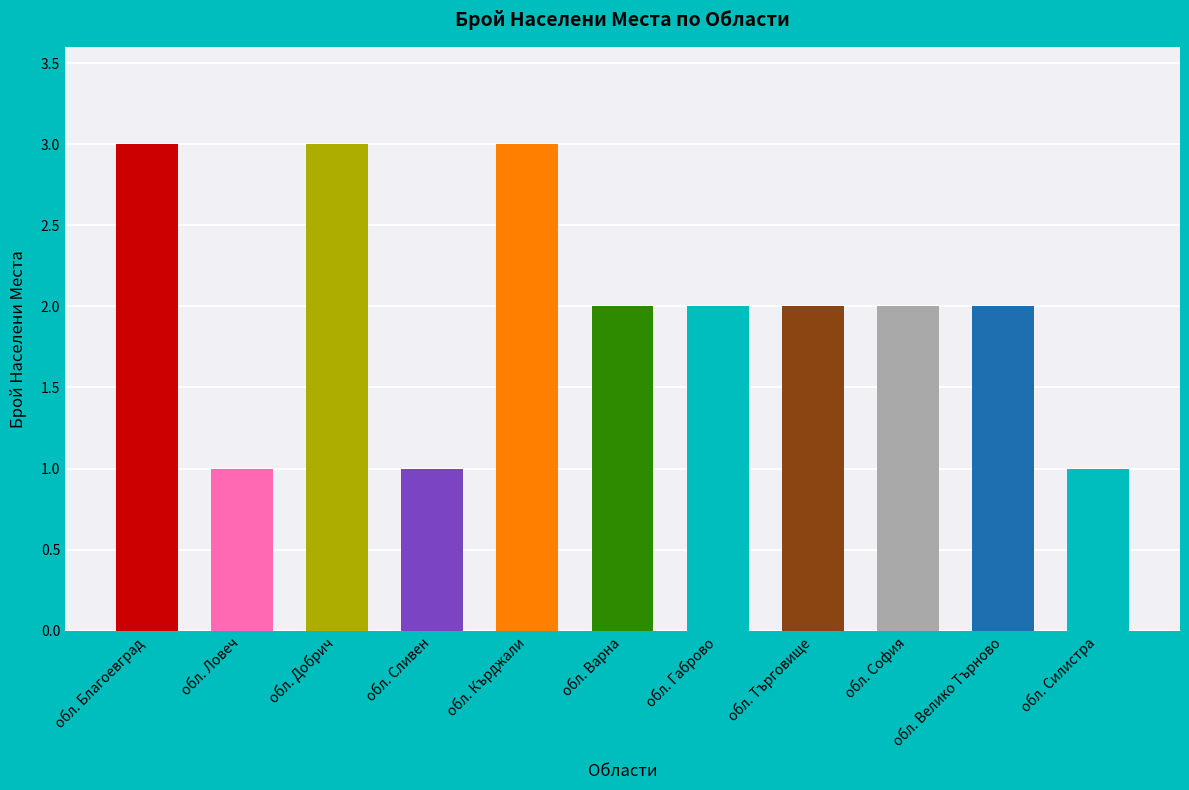

What is the label of the 7th bar from the right?

обл. Кърджали